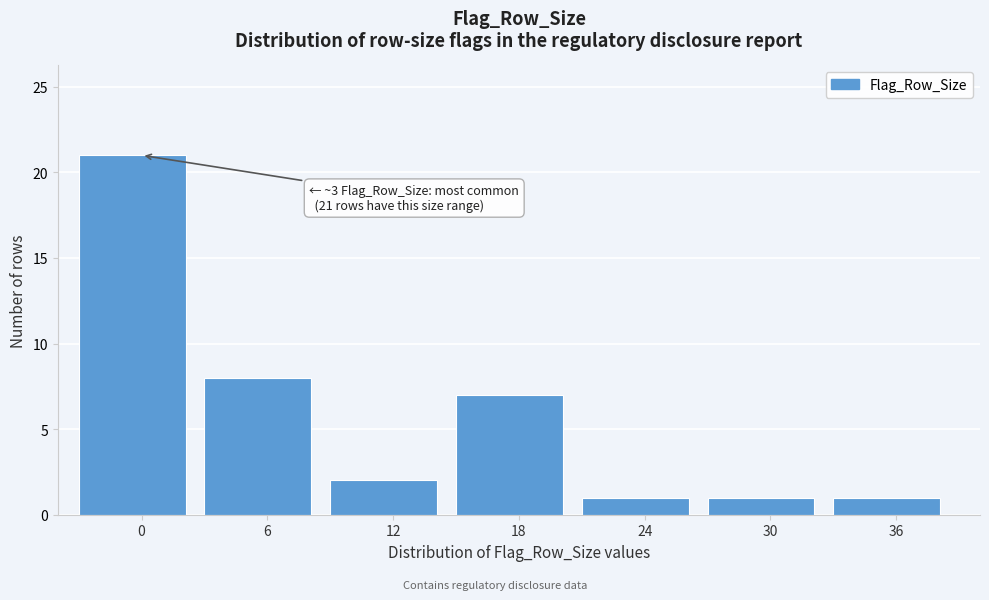

Reading right to left, extract all data points from this chart.

1	1	1	7	2	8	21